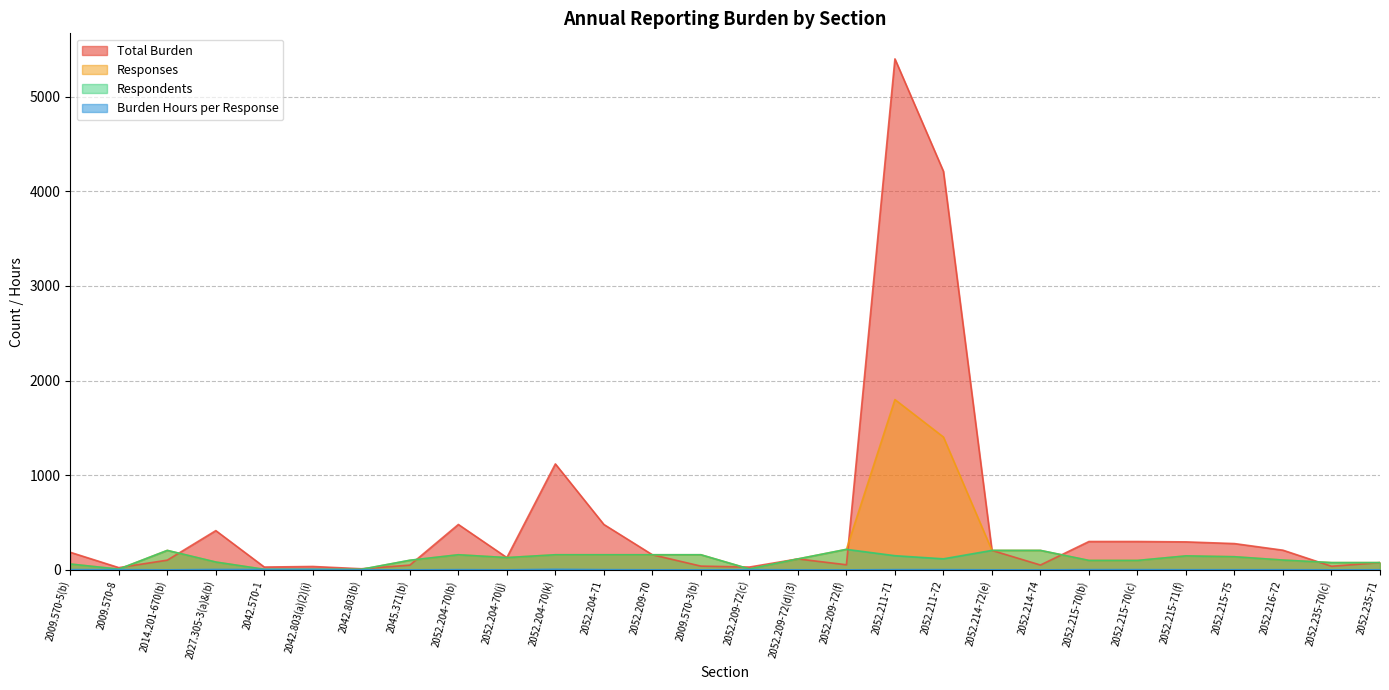

Is the value of Total Burden at 2052.204-70(j) greater than the value of Responses at 2052.216-72?

Yes